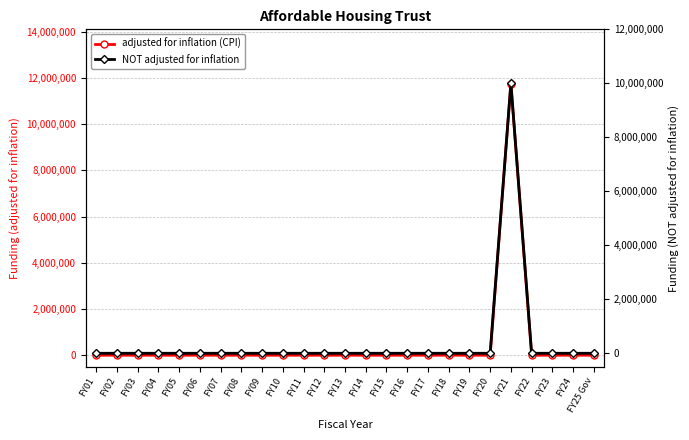

How many interior local peaks does the adjusted for inflation (CPI) series have?

1